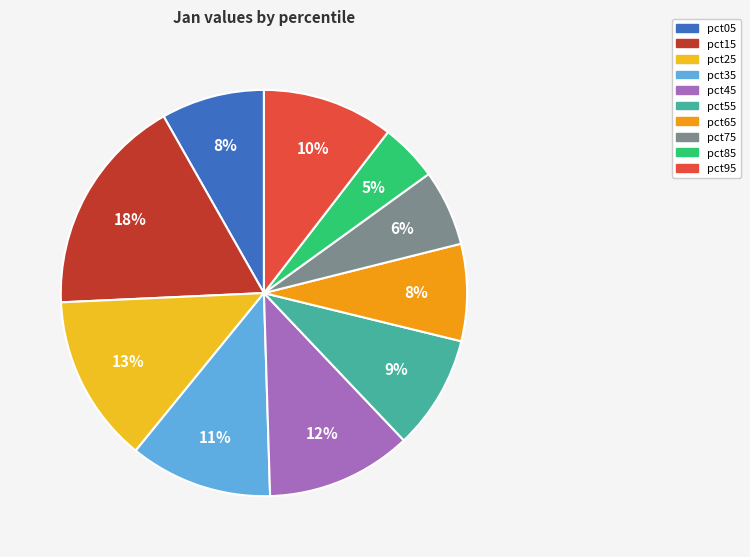

What percentage is the pct55 slice, to the nearest percent?

9%